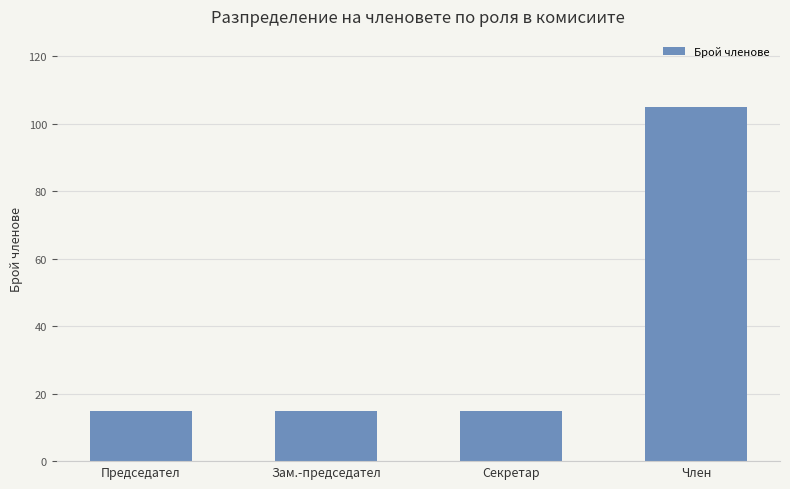

Are the bars grouped side by side (vs. stacked)?

No